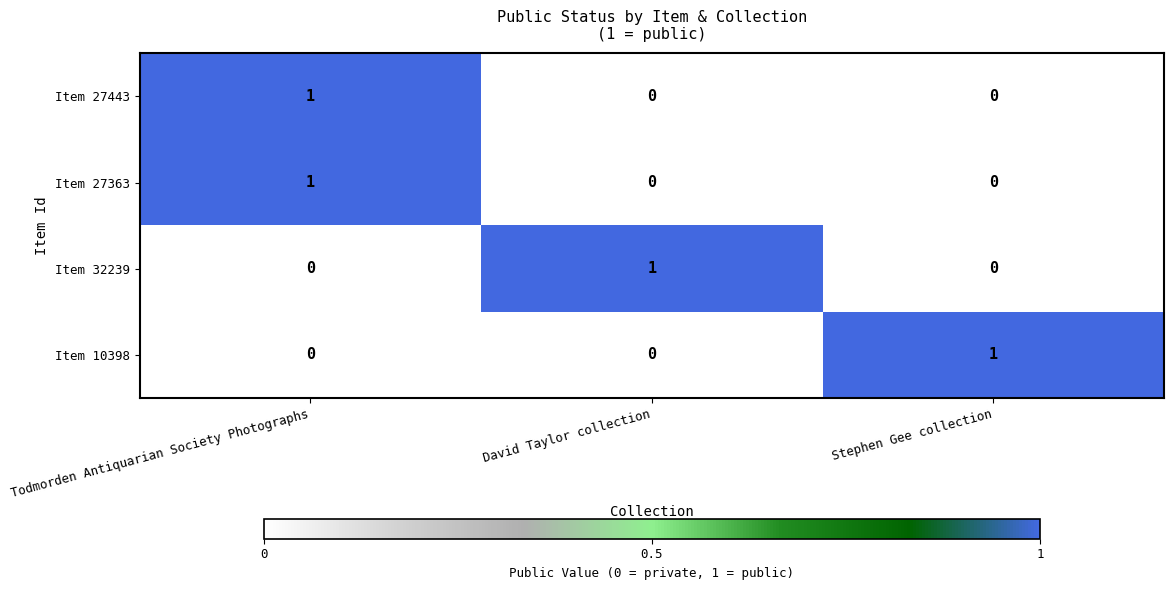

How many Item 10398 values are between 0 and 1?

3